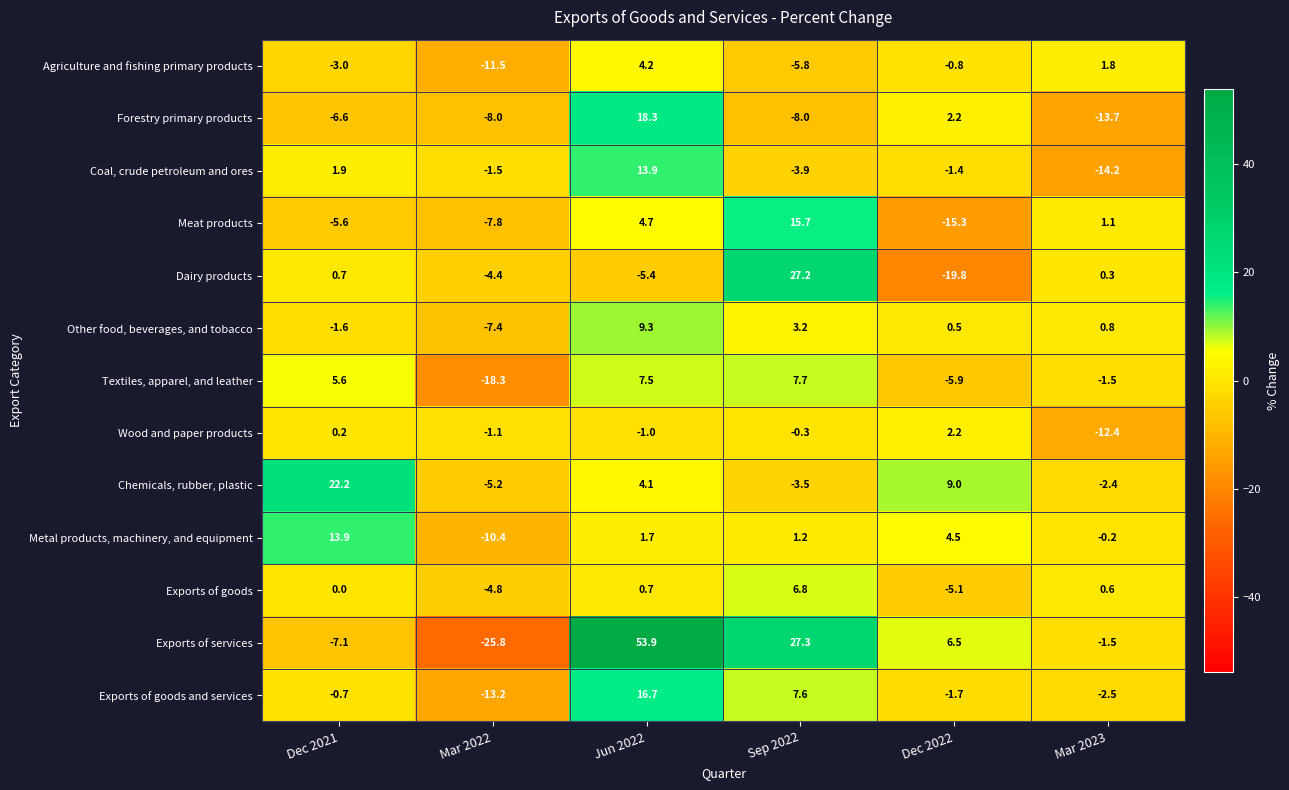

How many values in Exports of services are below zero?

3